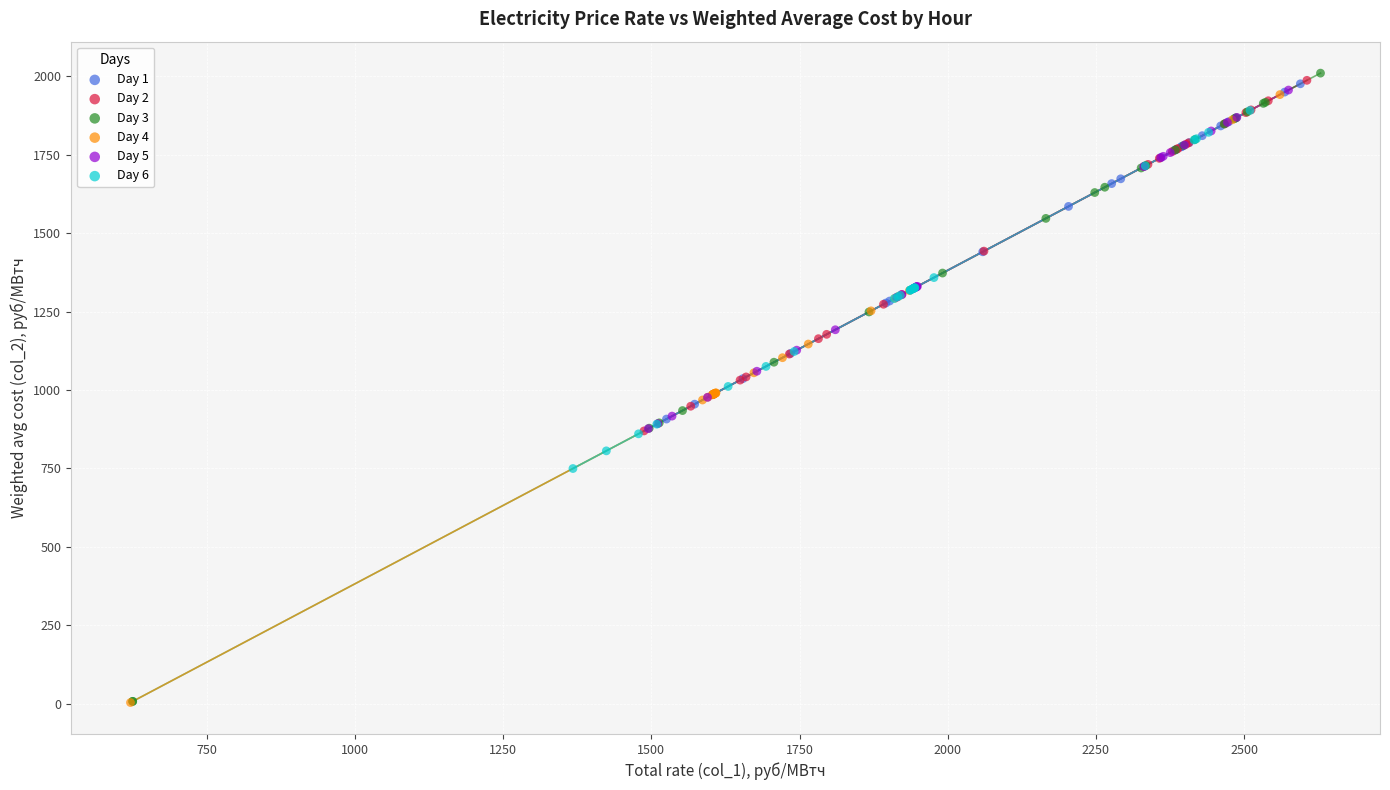

Which series has the widest spread of Y values?

Day 3